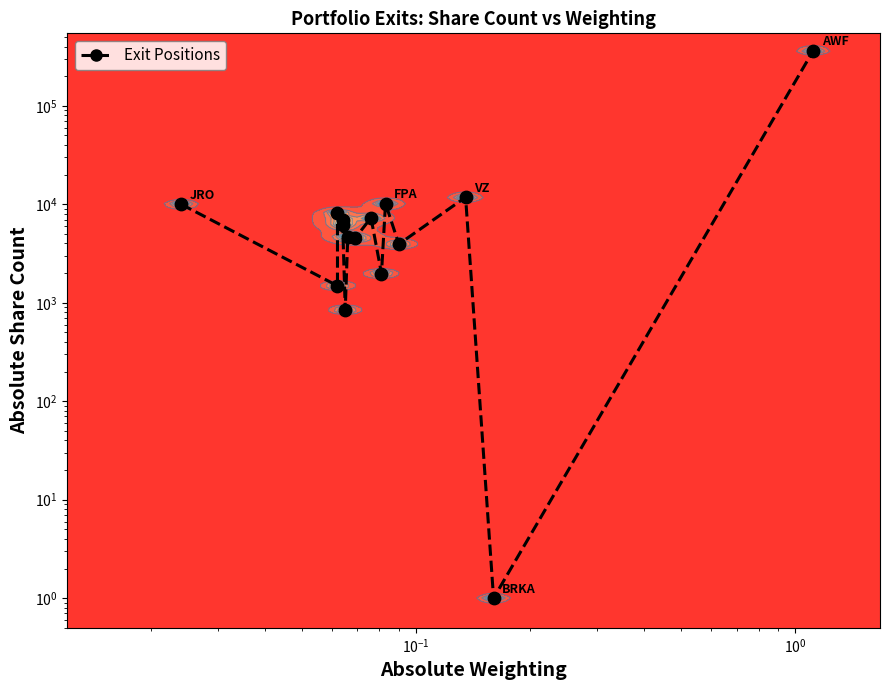

What is the greatest value displayed?

363040